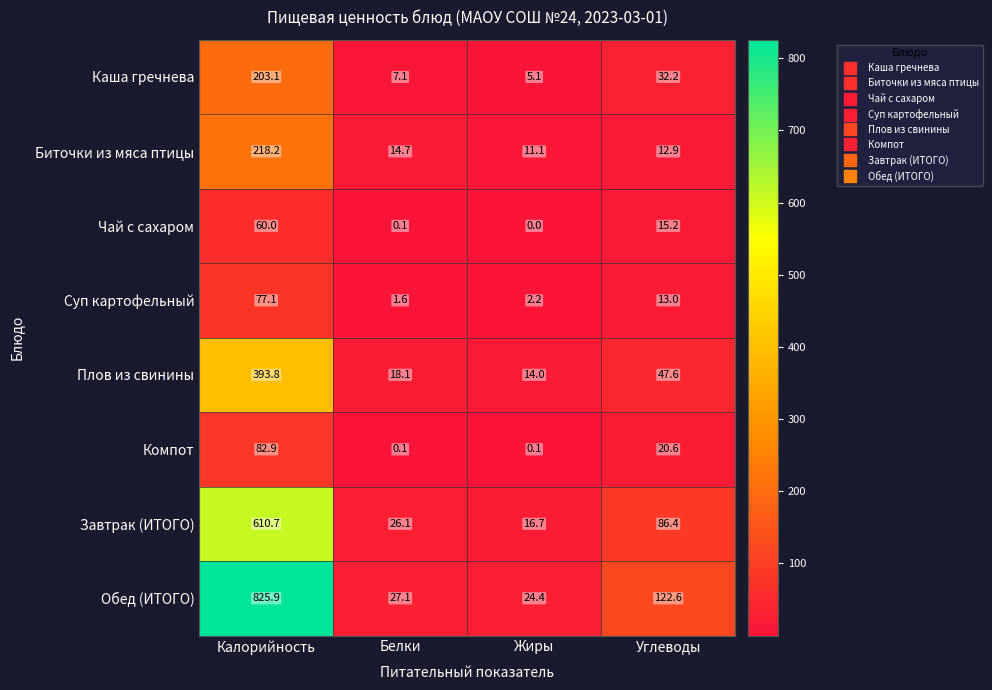

Which series has the largest total across all categories?

Обед (ИТОГО)